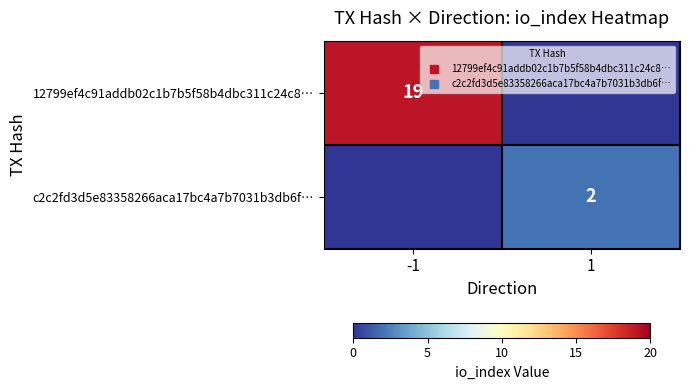

Rank the categories by c2c2fd3d5e83358266aca17bc4a7b7031b3db6f… value from highest to lowest.

1, -1